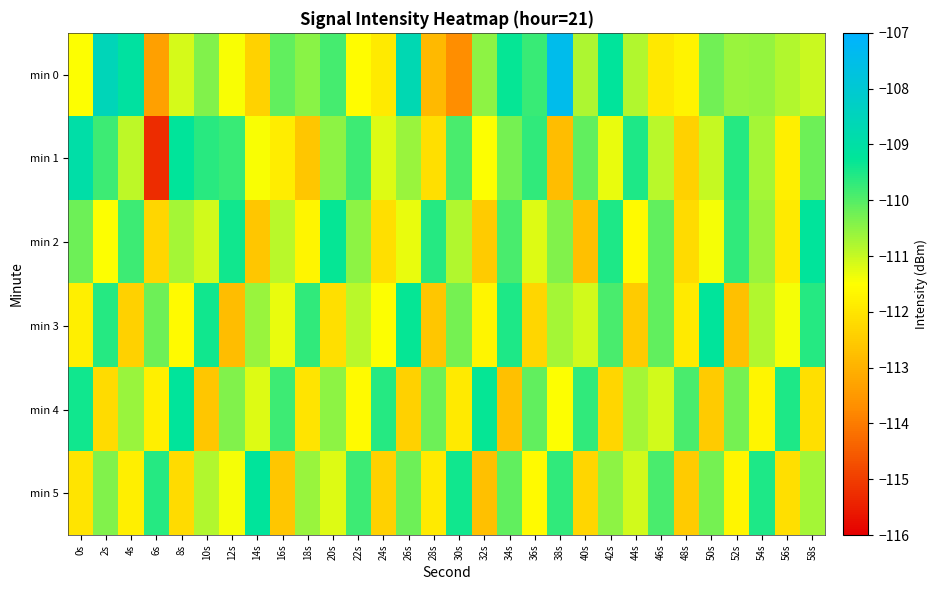

At how many categories does at least one series exceed -112?

30